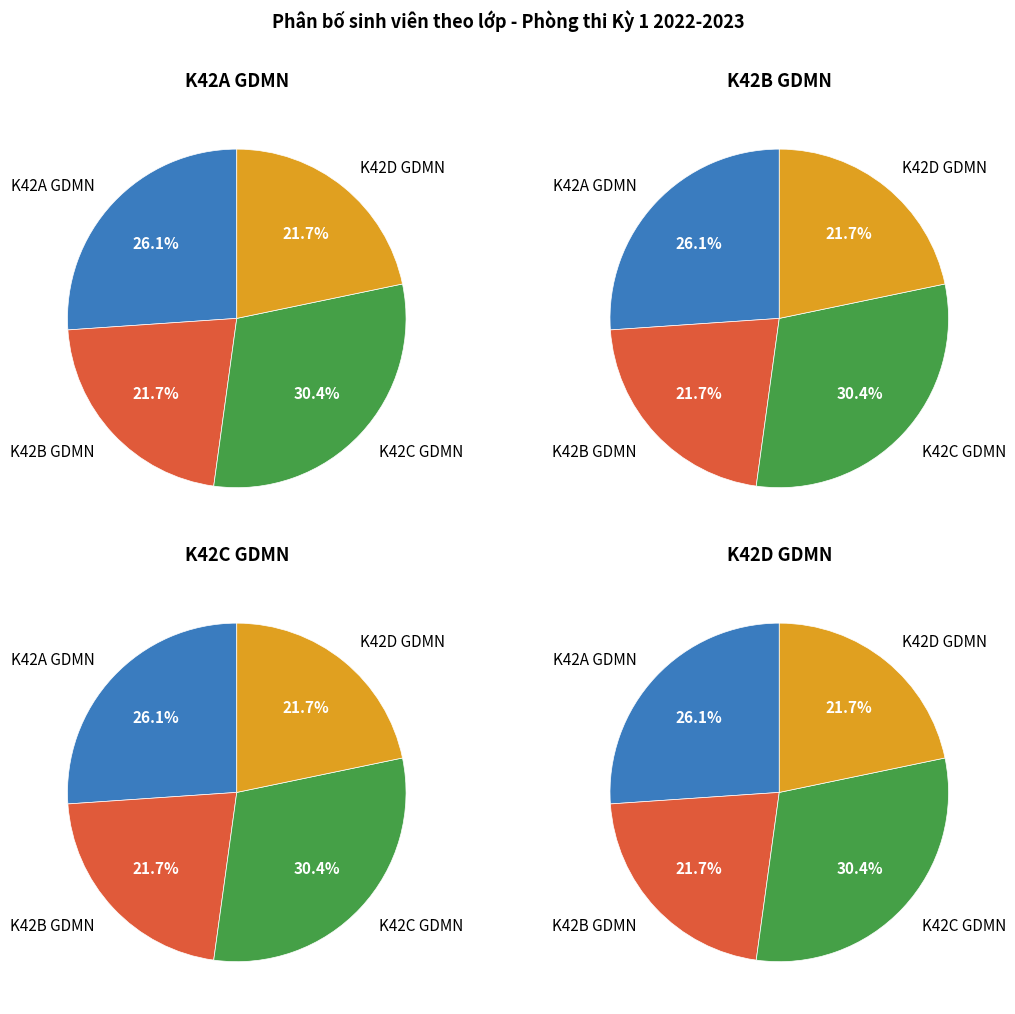

To the nearest percent, what is the difference between the K42B GDMN and K42A GDMN slice percentages?

4%